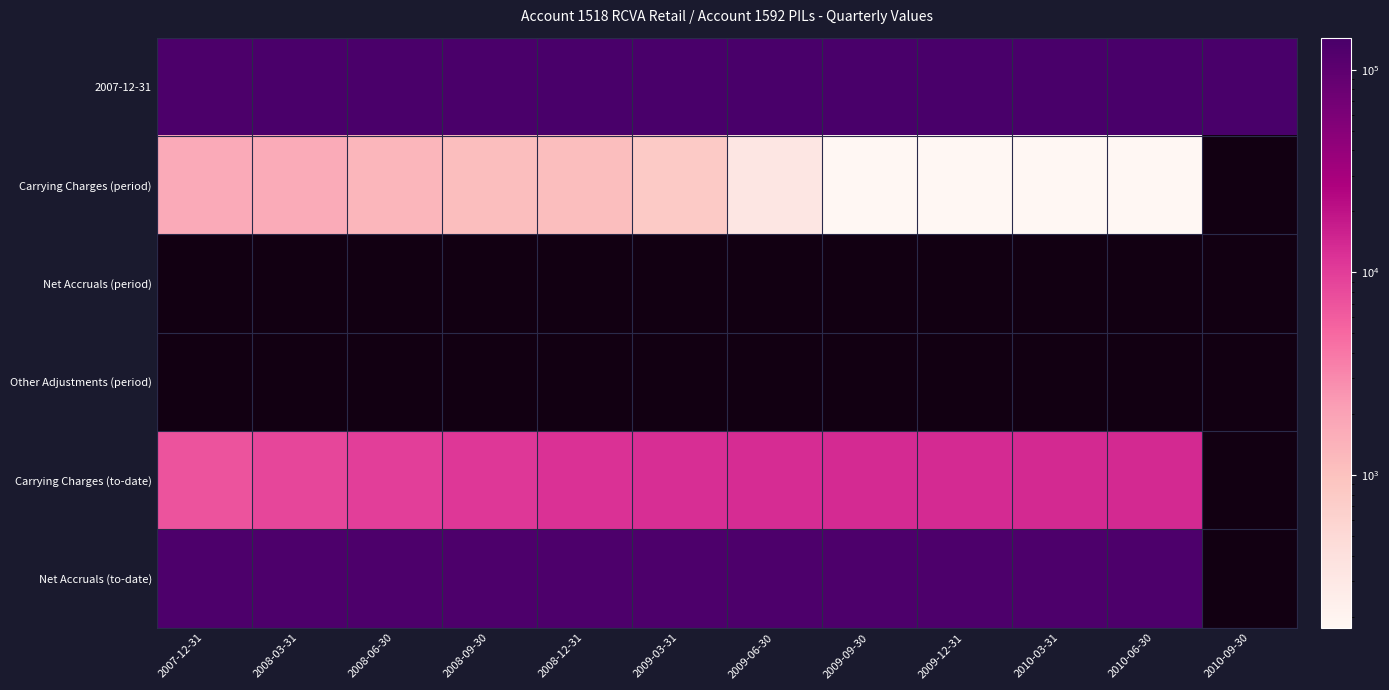

How many data points does each series have?

12